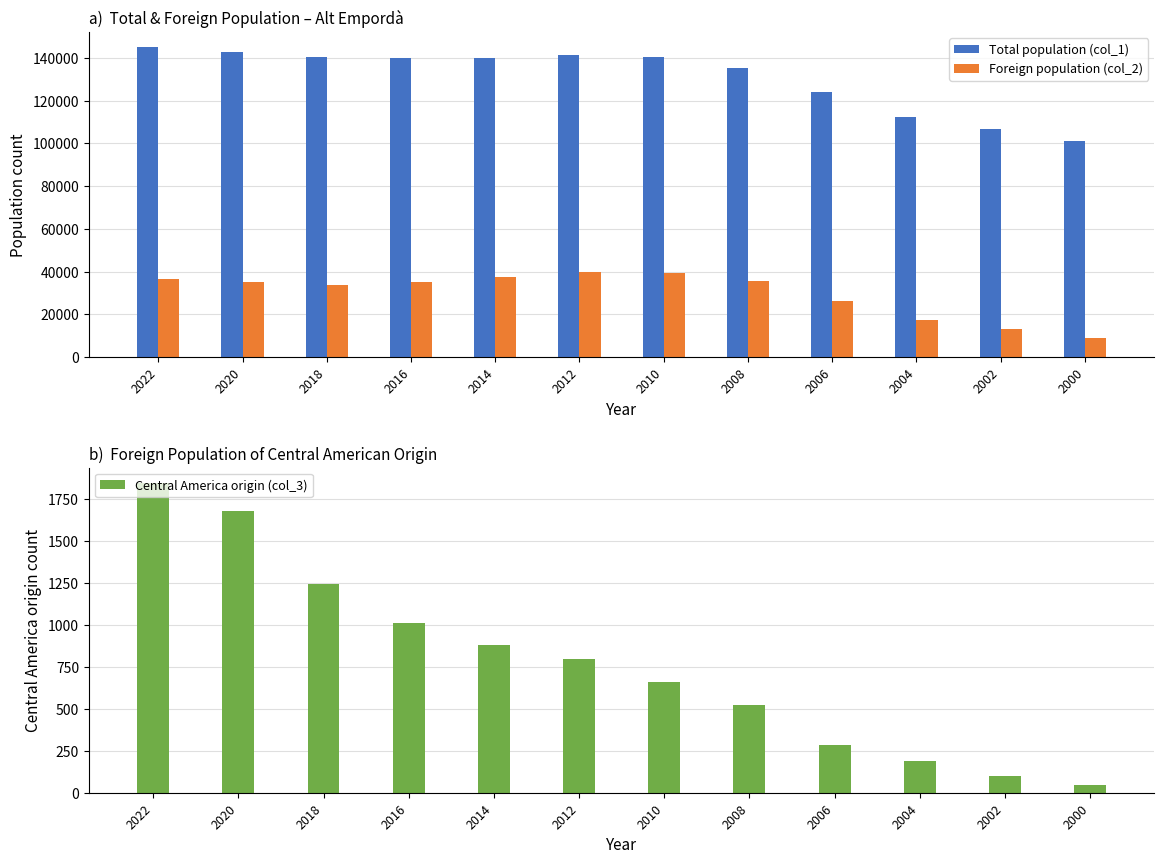

What is the difference between the Total population (col_1) values at 2006 and 2008?

11430